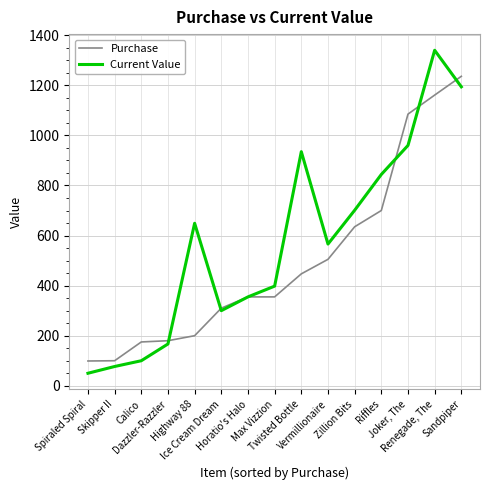

What is the sum of the Purchase values at Skipper II and Highway 88?

300